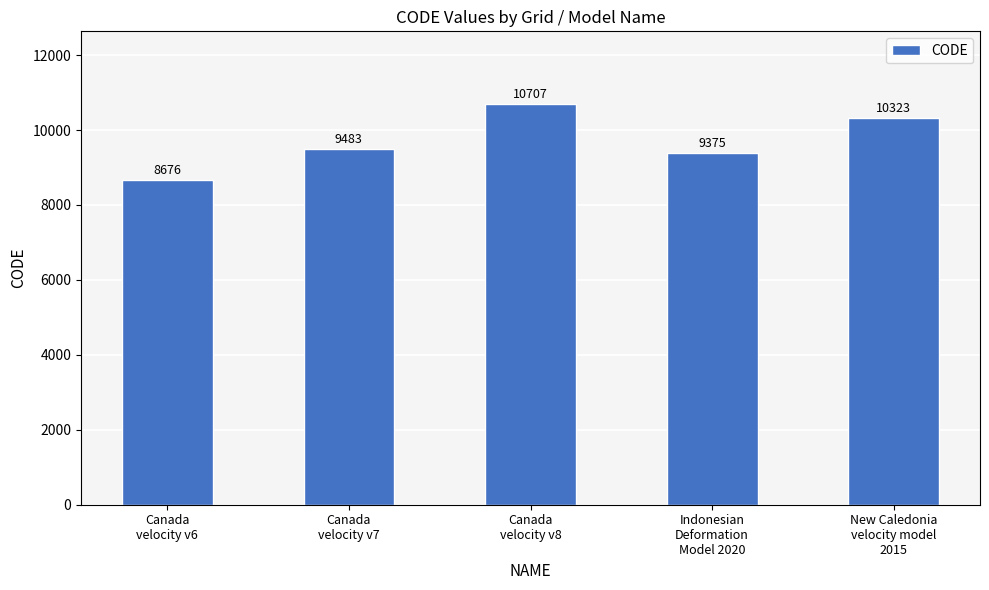

Rank the categories by value from highest to lowest.

Canada
velocity v8, New Caledonia
velocity model
2015, Canada
velocity v7, Indonesian
Deformation
Model 2020, Canada
velocity v6